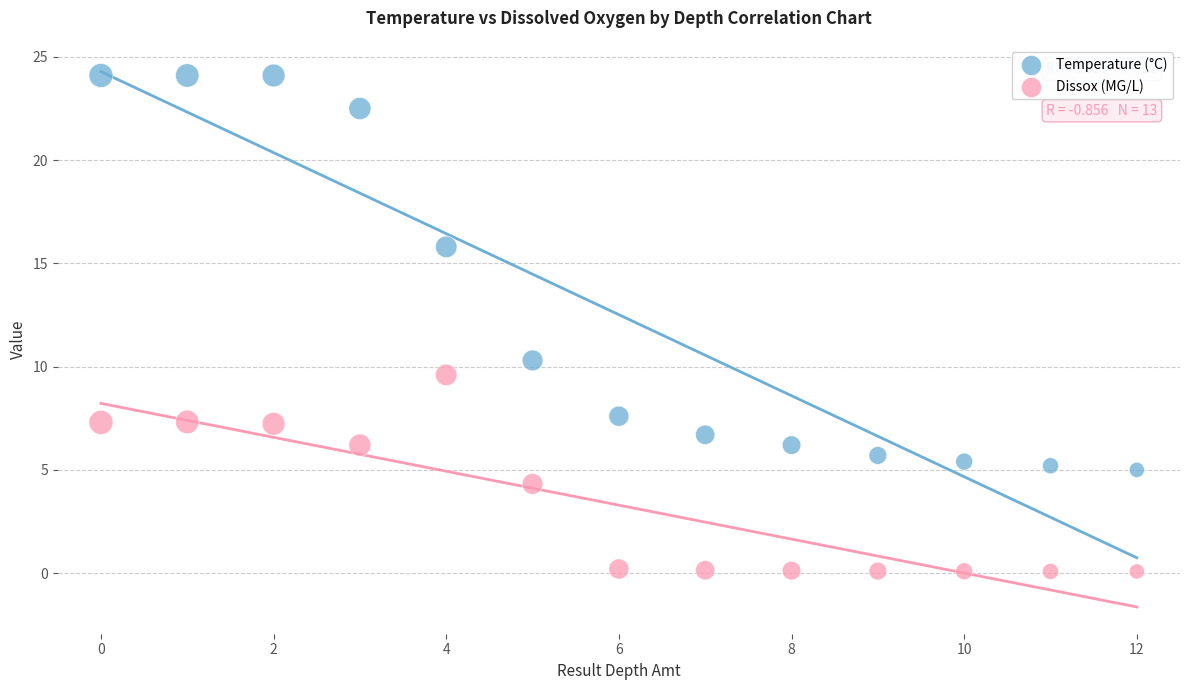

What are all the series names shown in the legend?

Temperature (°C), Dissox (MG/L)